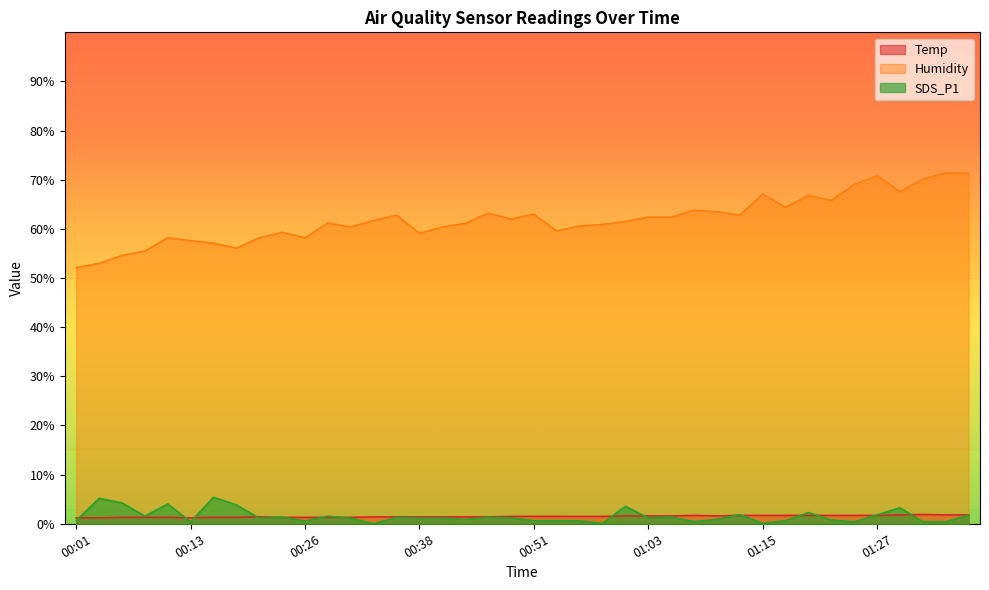

What position from the left is 00:36?

15